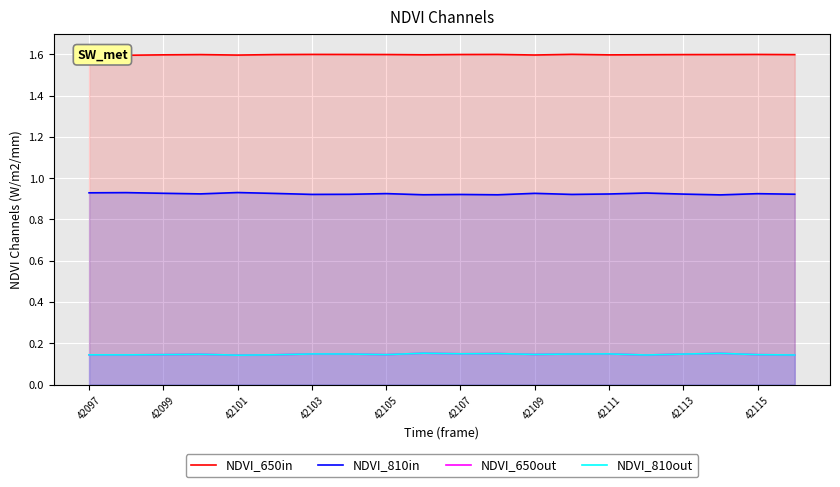

How many NDVI_650out values are between 0 and 1?

20